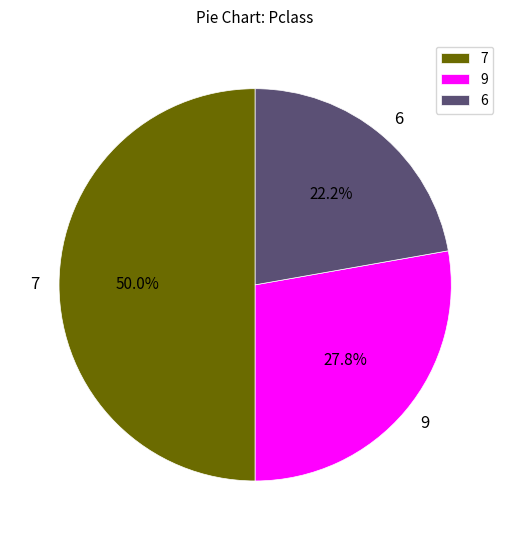

Rank the categories by value from lowest to highest.

6, 9, 7